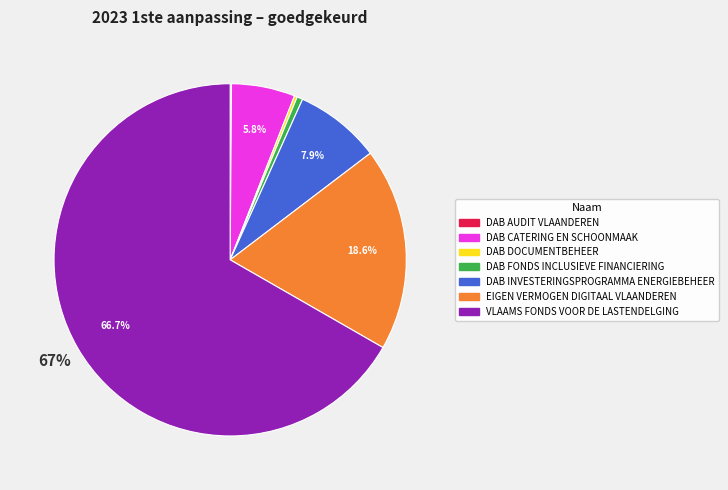

Combined, do DAB INVESTERINGSPROGRAMMA ENERGIEBEHEER and DAB FONDS INCLUSIEVE FINANCIERING account for over 50%?

No